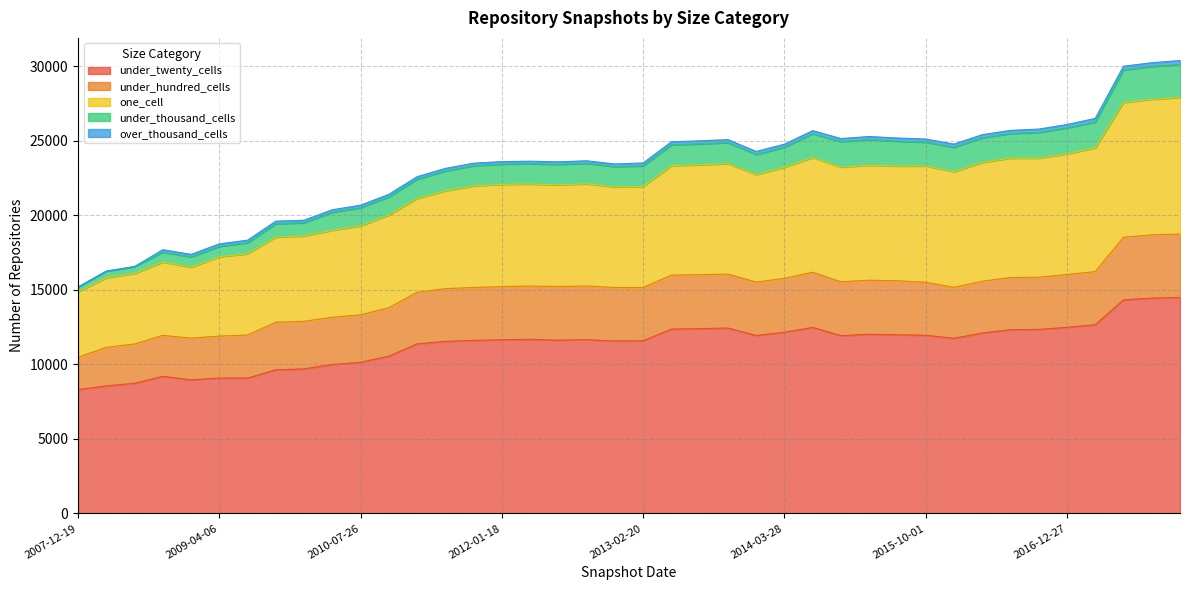

What is the maximum value for under_twenty_cells?

14480